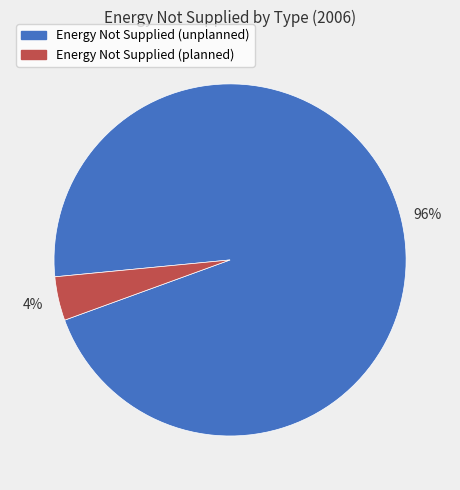

Does any single category account for the majority?

Yes